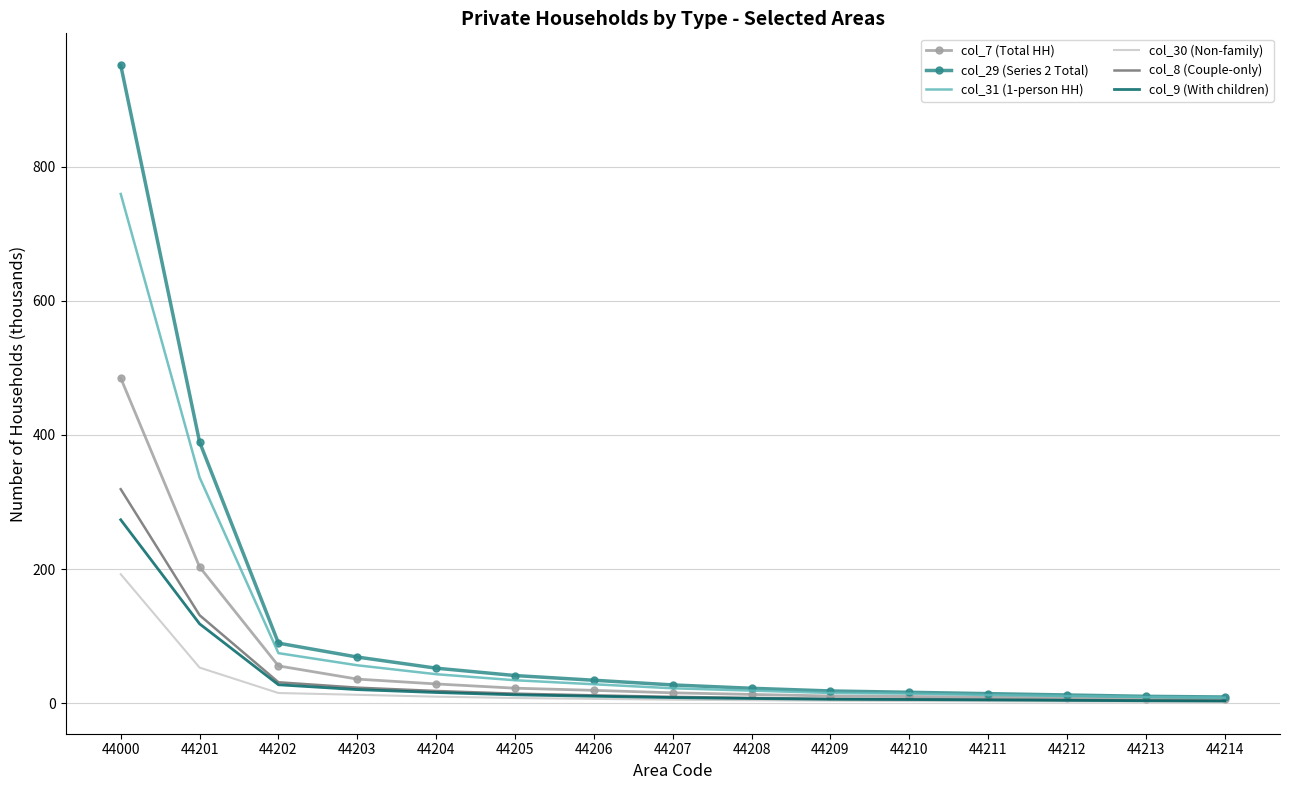

Rank the series by their maximum value, from lowest to highest.

col_30 (Non-family), col_9 (With children), col_8 (Couple-only), col_7 (Total HH), col_31 (1-person HH), col_29 (Series 2 Total)